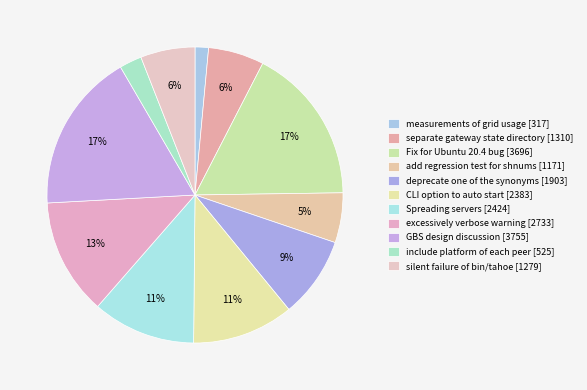

How many segments does this pie chart have?

11